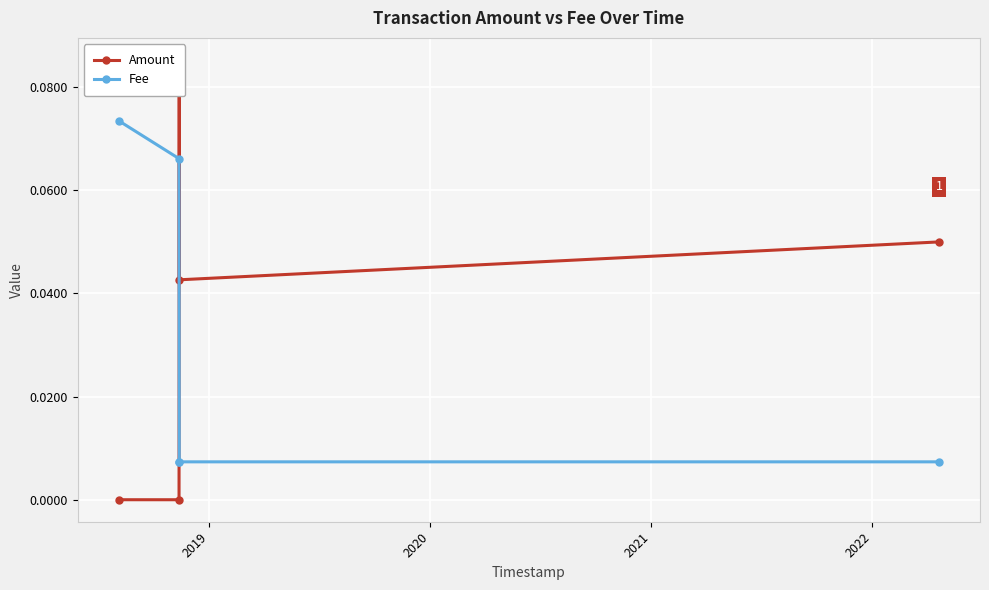

Count the Fee values in the range 0 to 1.

5